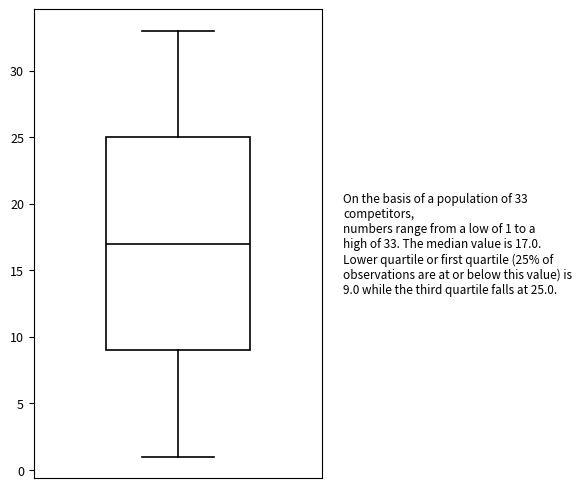

Transcribe this box plot: give where the median line is, the range the box spans, and where the two whiskers end, as read against the y-axis. The values are not printed on the chart, so give them approximately, as read against the axis.

median 17, box 9 to 25, whiskers 1 to 33